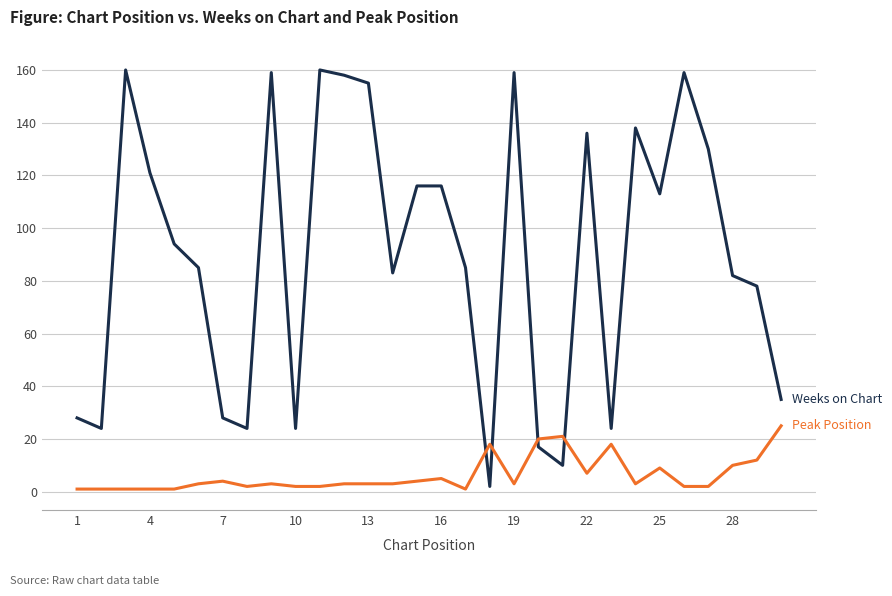

What is the greatest value displayed?

160